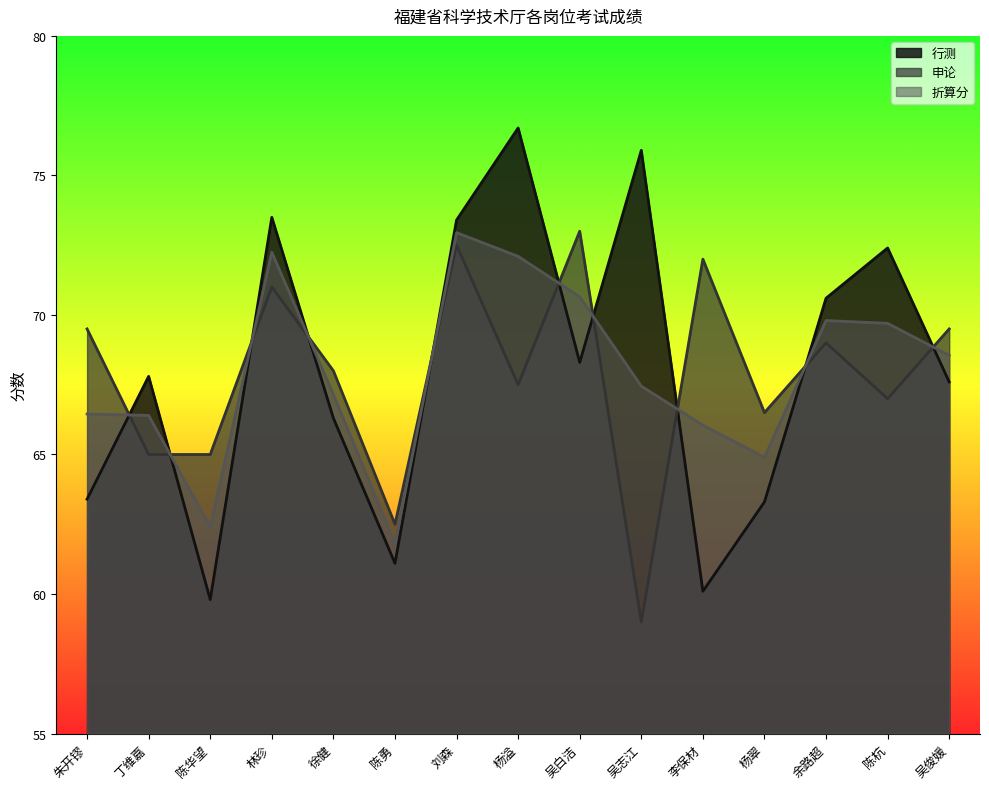

At which label is 折算分 closest to 67?

徐健